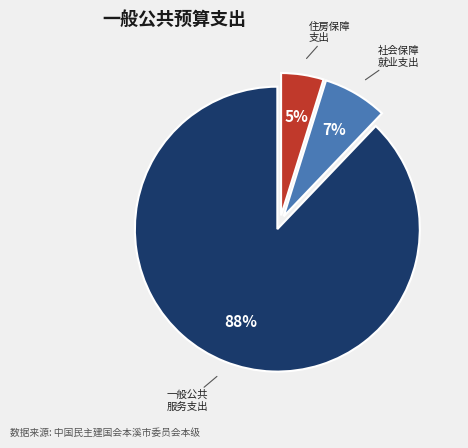

To the nearest percent, what is the difference between the largest and smallest slice percentages?

83%